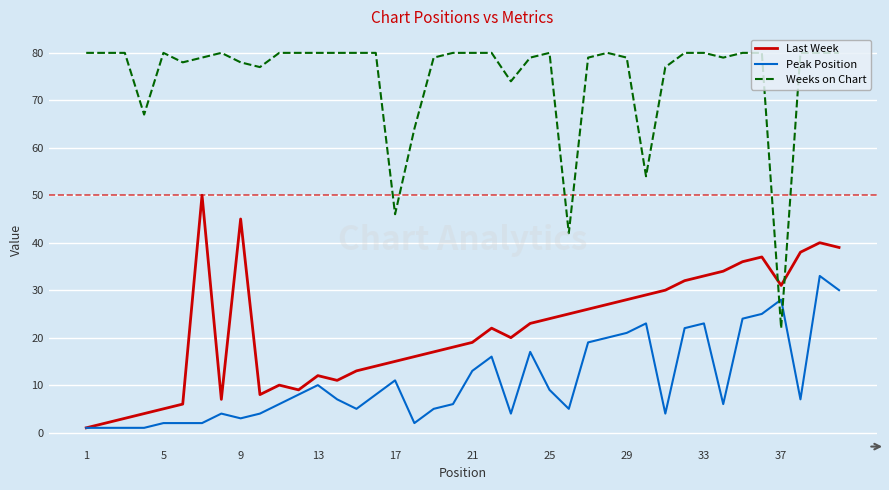

List the series in order of their peak value, highest first.

Weeks on Chart, Last Week, Peak Position